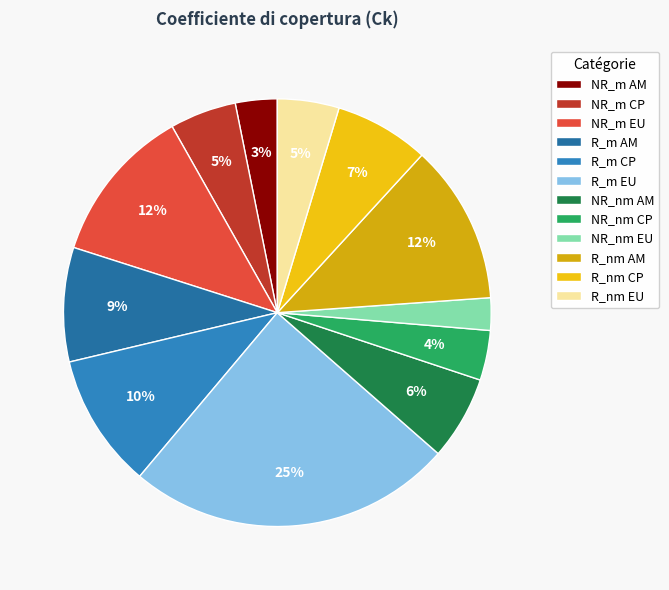

Is there a majority slice in this chart?

No